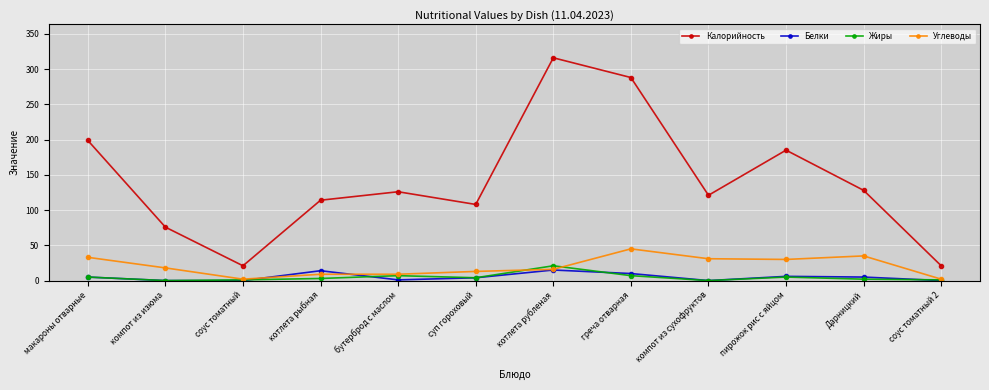

At which category is the sum across all series the highest?

котлета рубленая